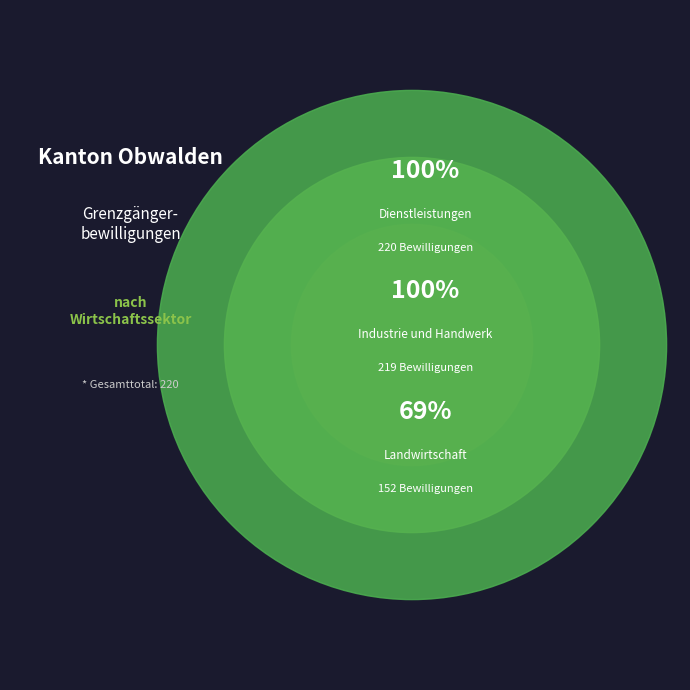

What portion of the pie excludes Landwirtschaft?

99.5%